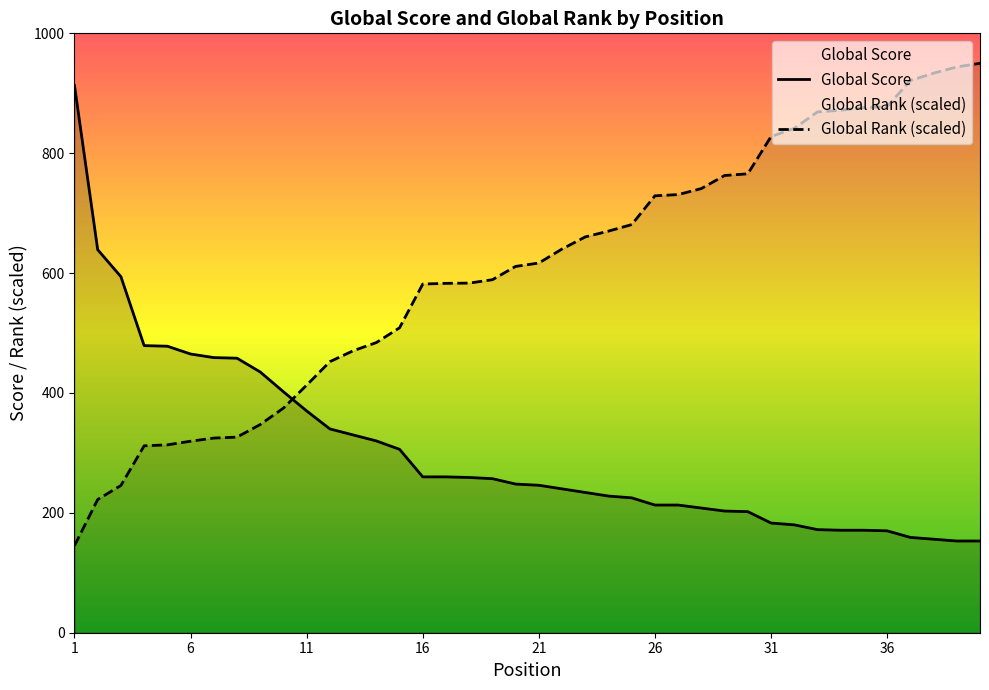

True or false: Global Score has more than 0 points higher than both neighbors.

False